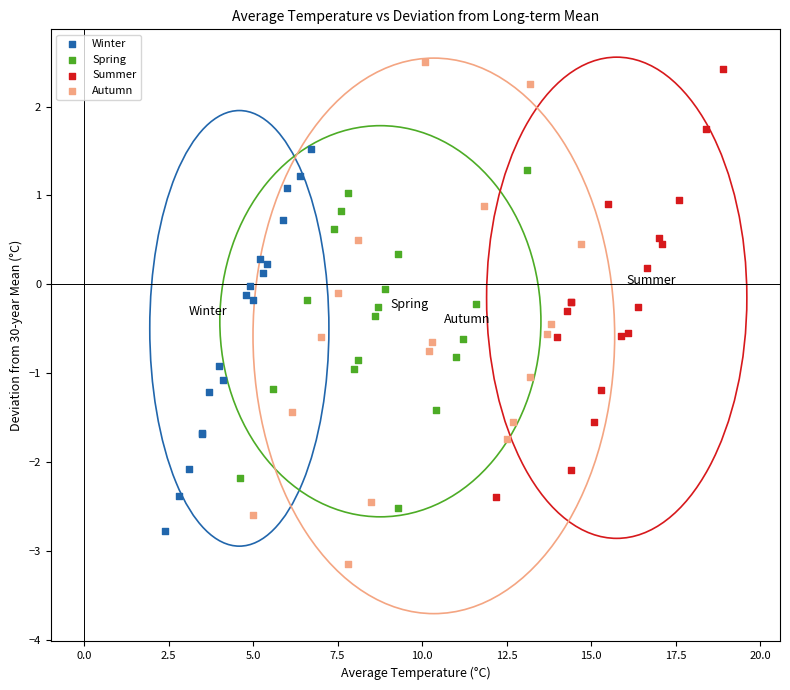

Which series has the largest Y range (max minus min)?

Autumn